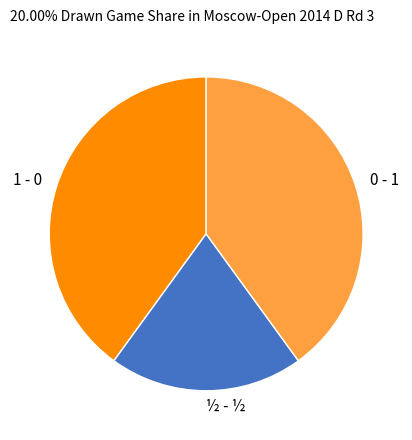

Is 0 - 1 the majority of the pie?

No